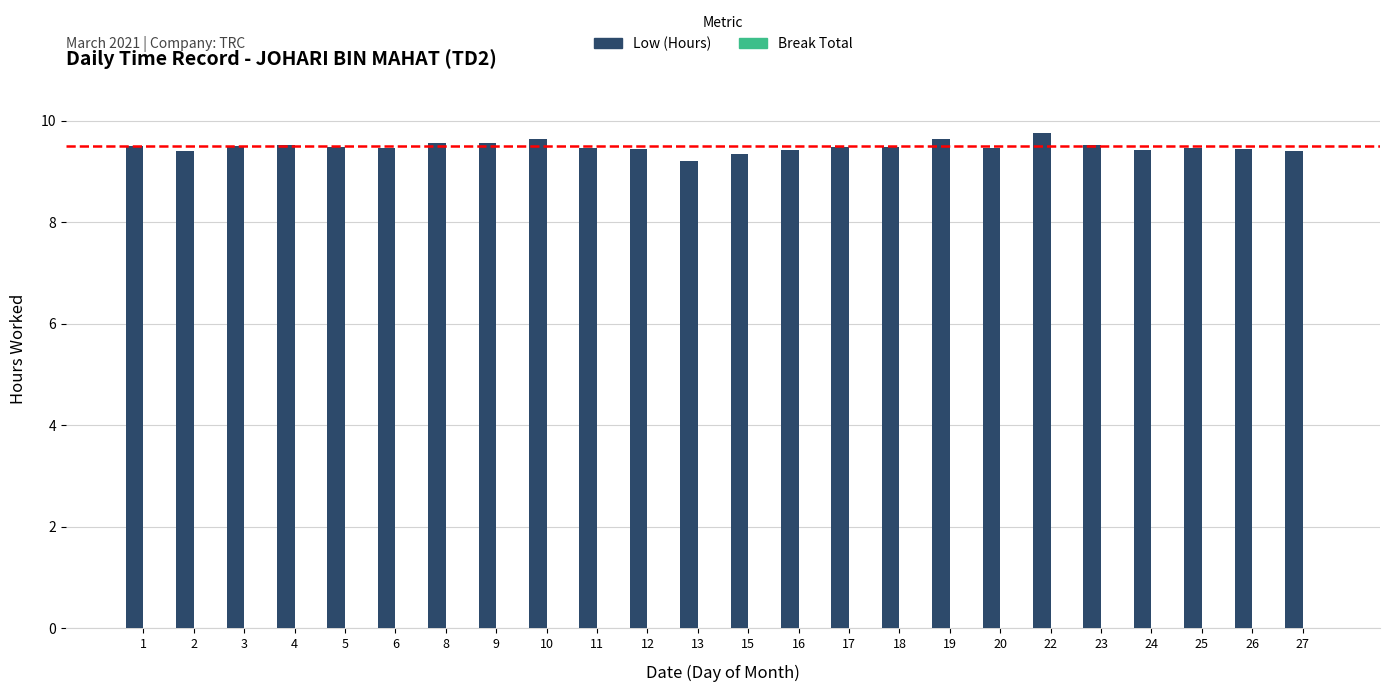

The chart shows a value of 9.5 at 25. True or false?

True